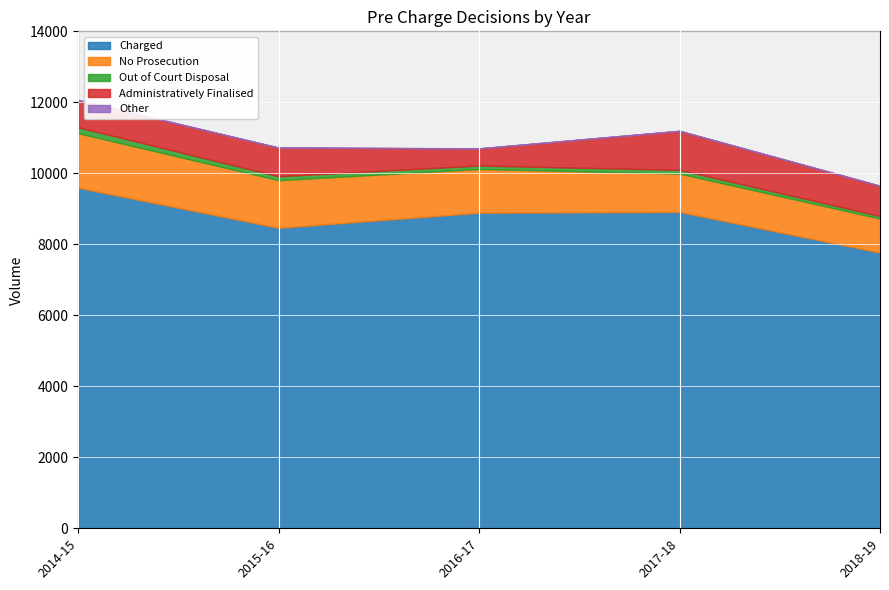

The value of Charged at 2015-16 is 8465. True or false?

True